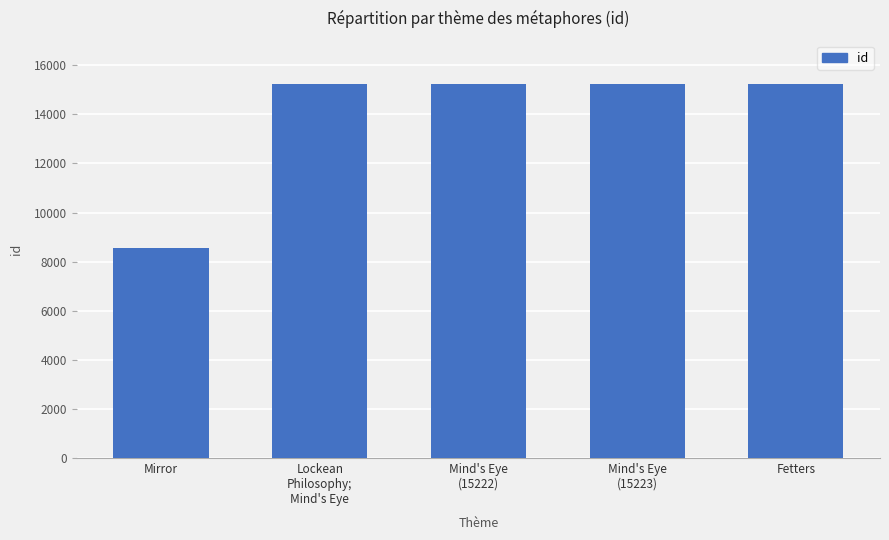

True or false: the data shows 7956 at Mind's Eye
(15222).

False